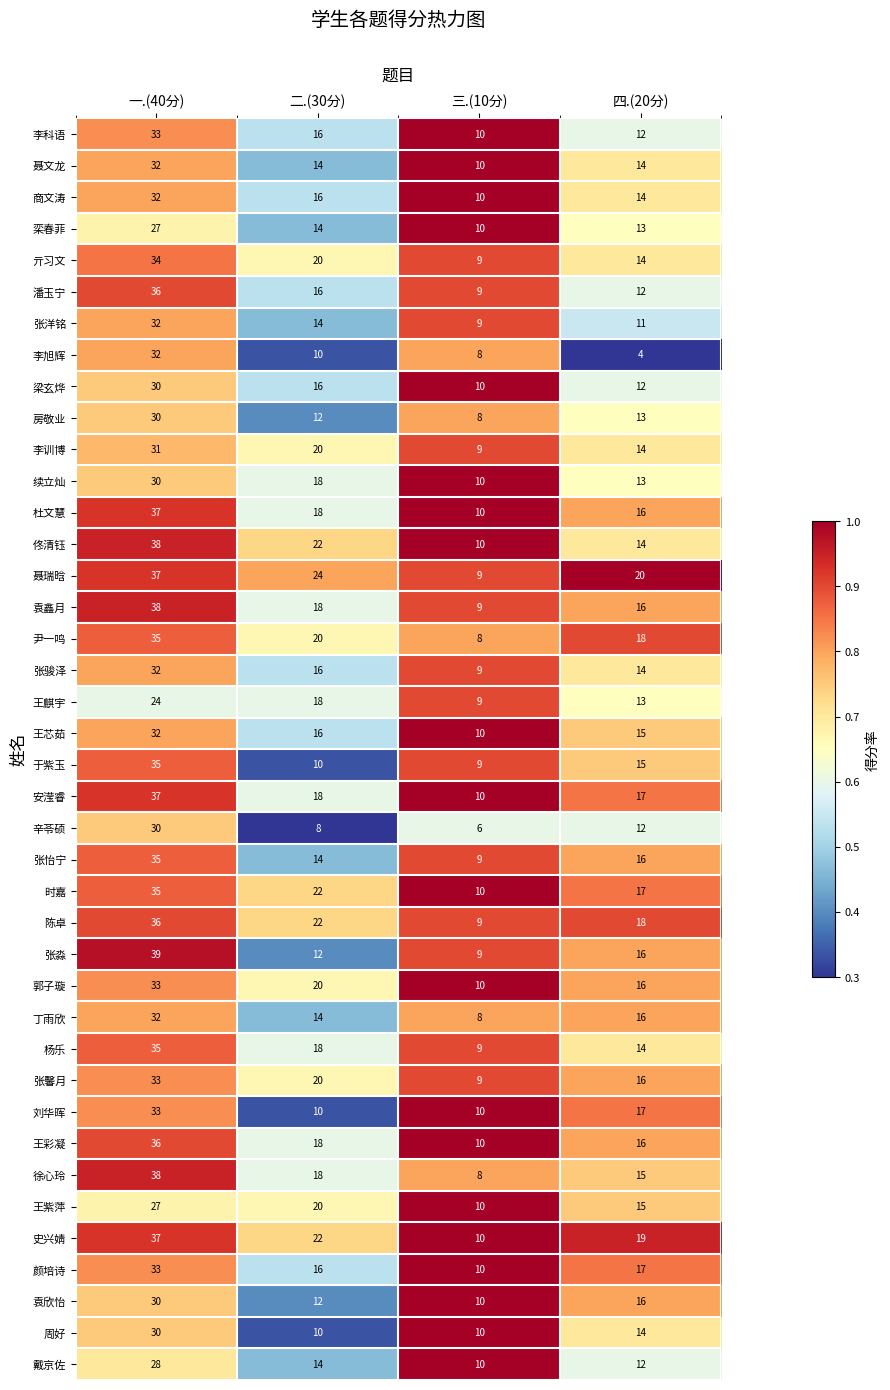

What is the highest value of the 亓习文 series?

34